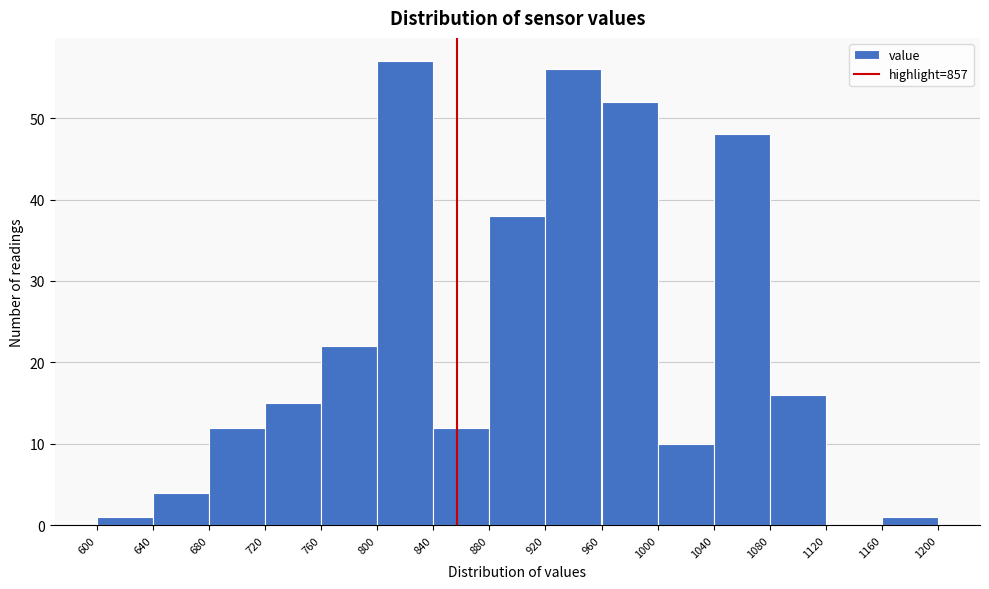

Reading left to right, list every bar in this chart as the range it spans on the x-axis followed by its height. The values are not printed on the chart, so give them approximately, as read against the axis.

600 to 640: 1
640 to 680: 4
680 to 720: 12
720 to 760: 15
760 to 800: 22
800 to 840: 57
840 to 880: 12
880 to 920: 38
920 to 960: 56
960 to 1000: 52
1000 to 1040: 10
1040 to 1080: 48
1080 to 1120: 16
1120 to 1160: 0
1160 to 1200: 1